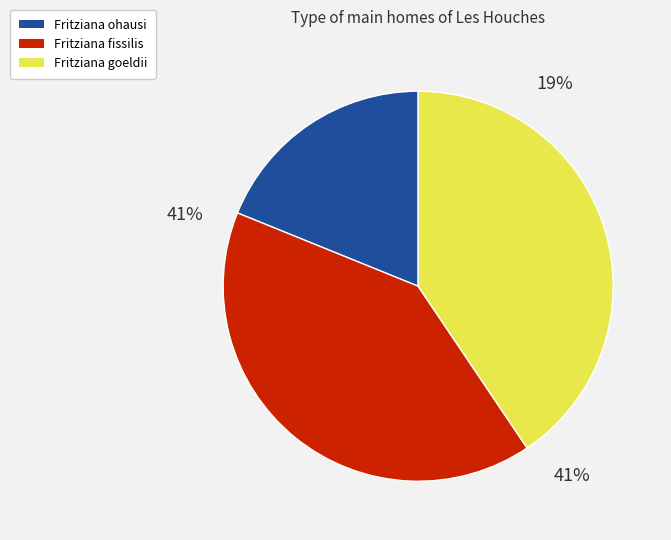

To the nearest percent, what percentage of the pie is Fritziana ohausi (111573)?

19%